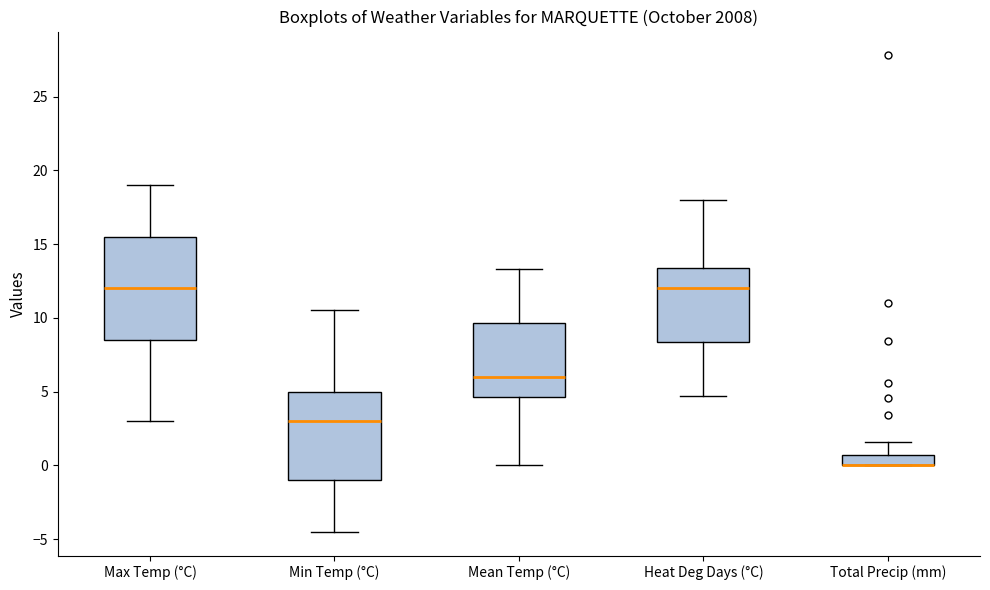

Which box is the tallest, from its lower edge to its upper edge?

Max Temp (°C)